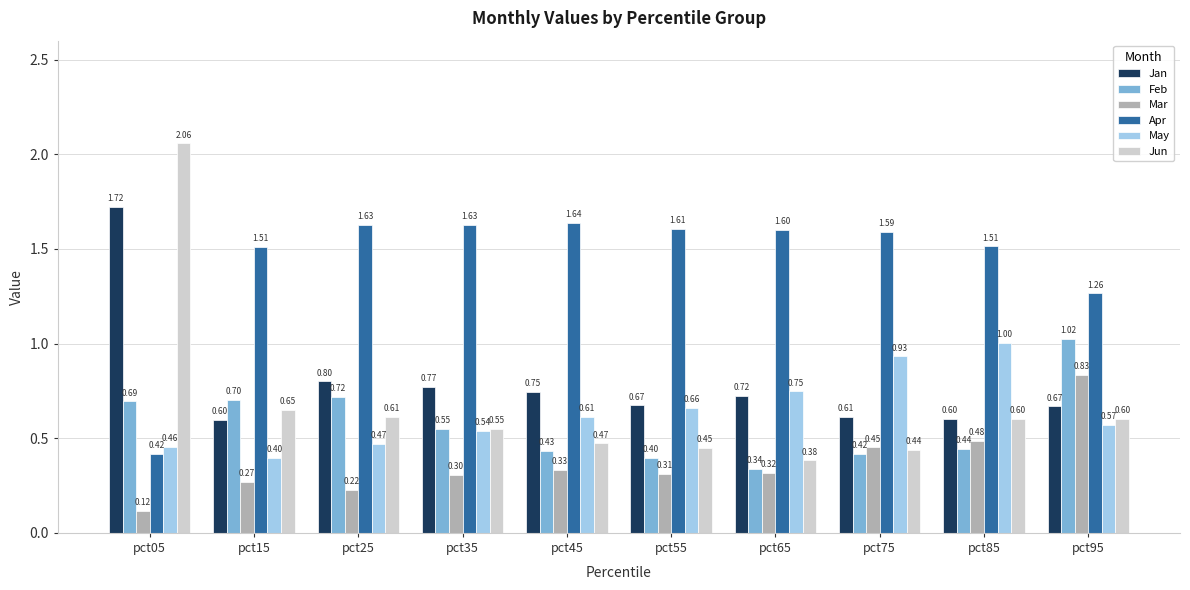

At how many categories does at least one series exceed 0?

10